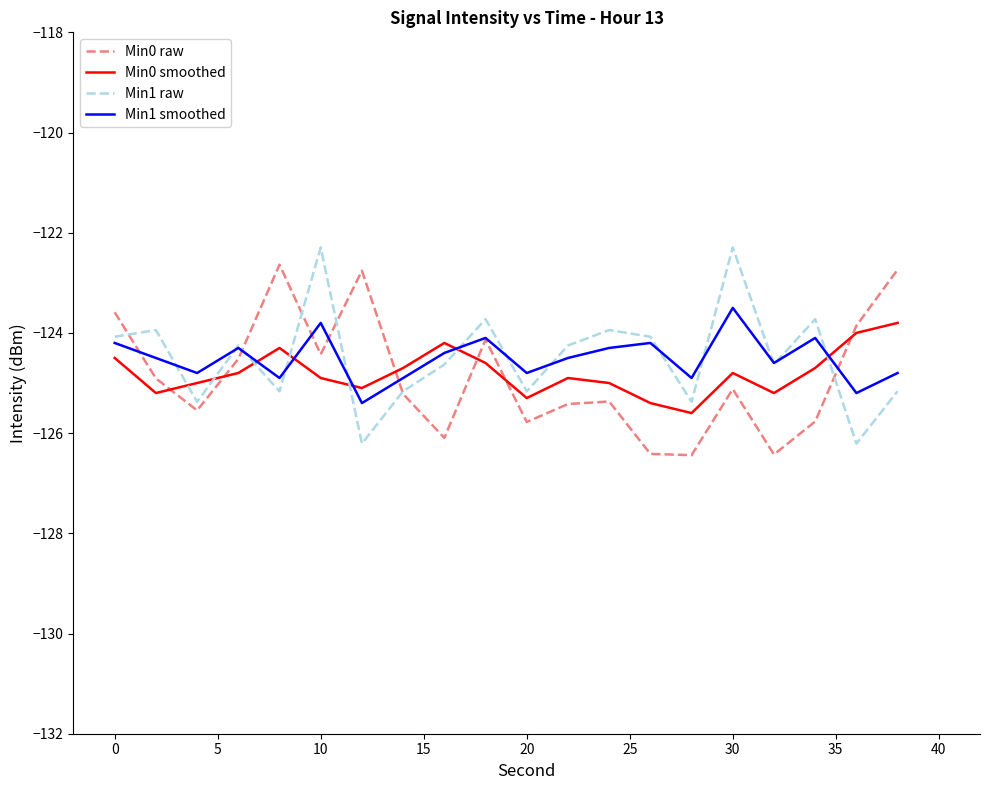

At how many categories does at least one series exceed -123?

5